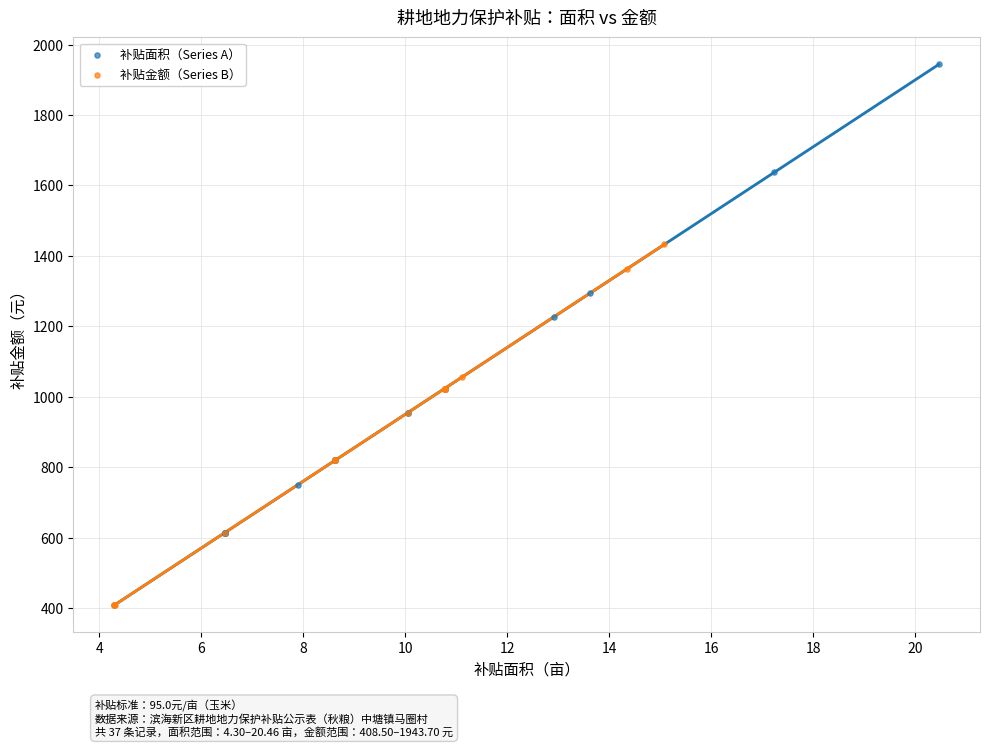

Which series has the widest spread of Y values?

补贴面积（Series A）